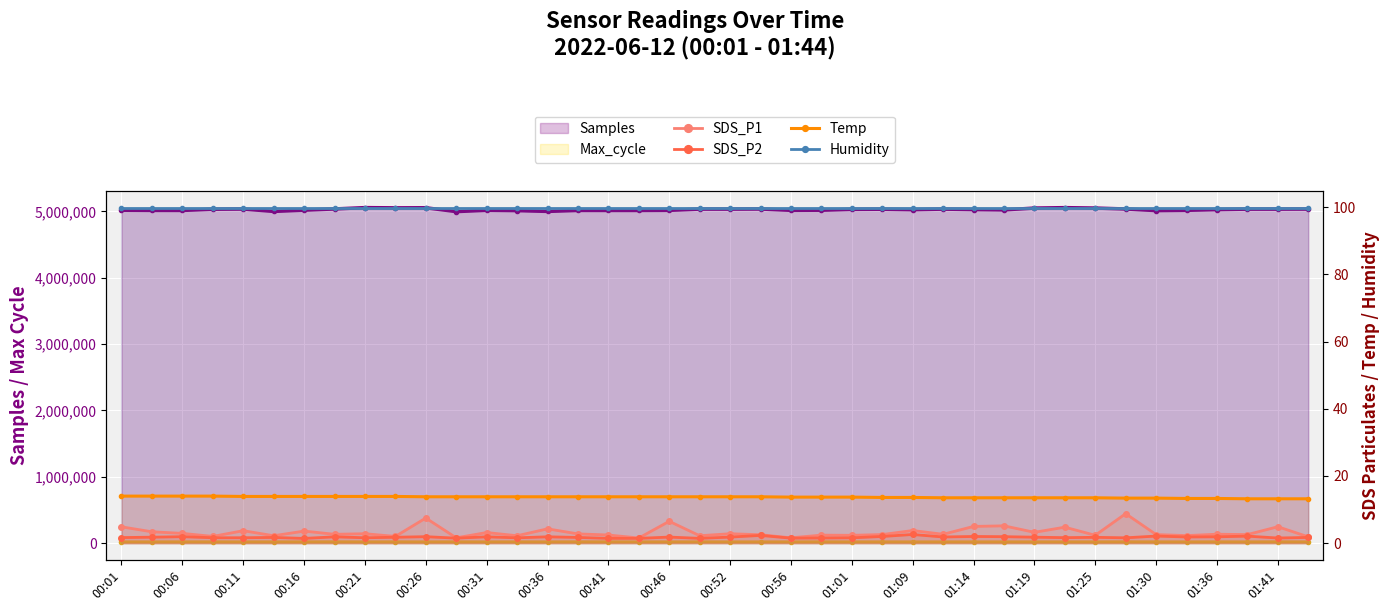

What is the sum of all Samples values?

201033767.0